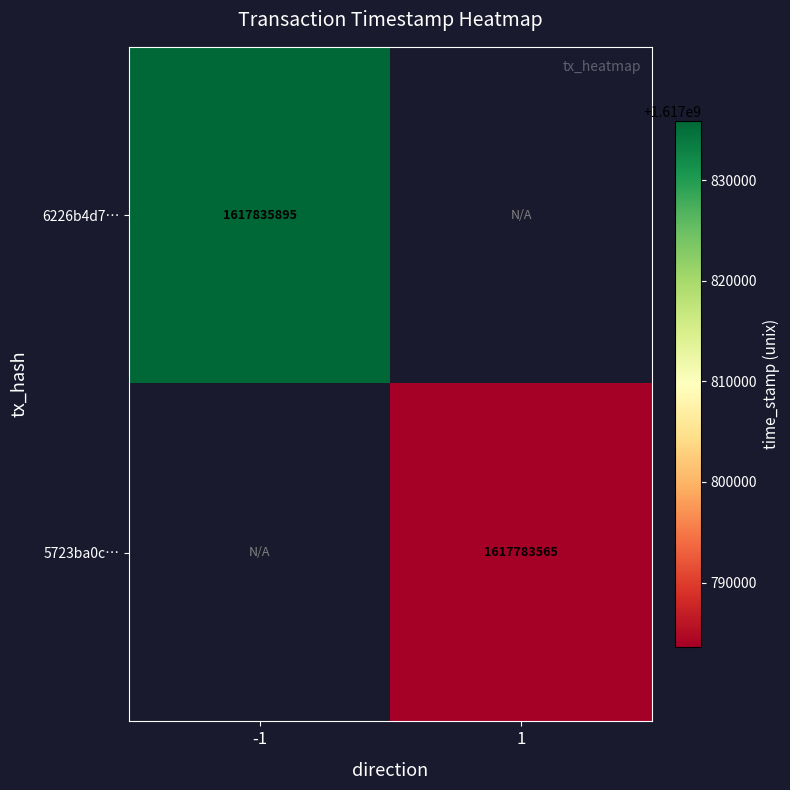

Is it true that 5723ba0c… equals 1617783565 at 1?

True